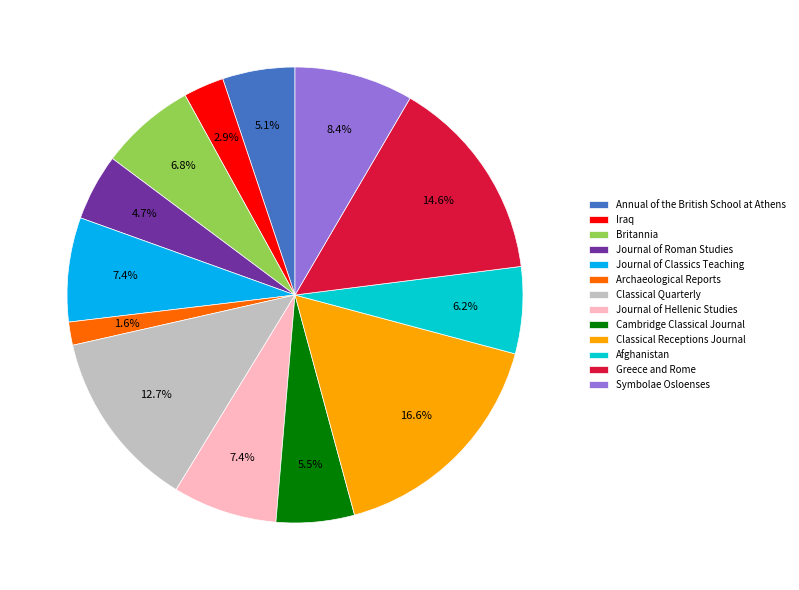

Which slice is the largest?

Classical Receptions Journal